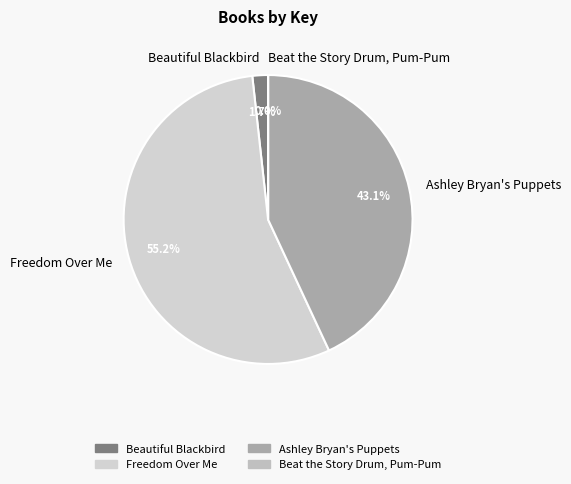

Which slice is the largest?

Freedom Over Me